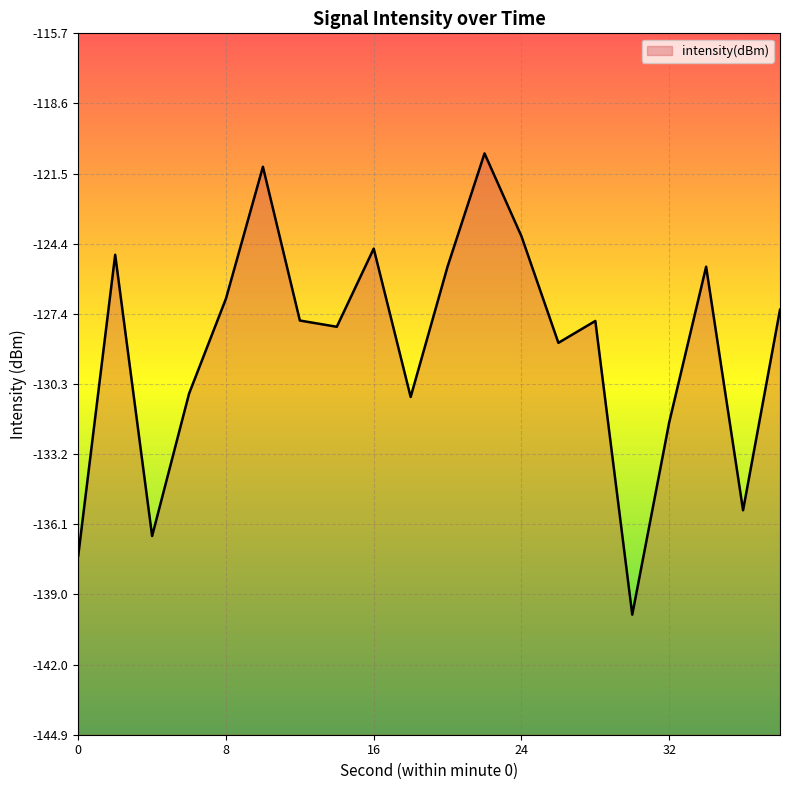

What is the difference between the maximum and minimum values?

19.2